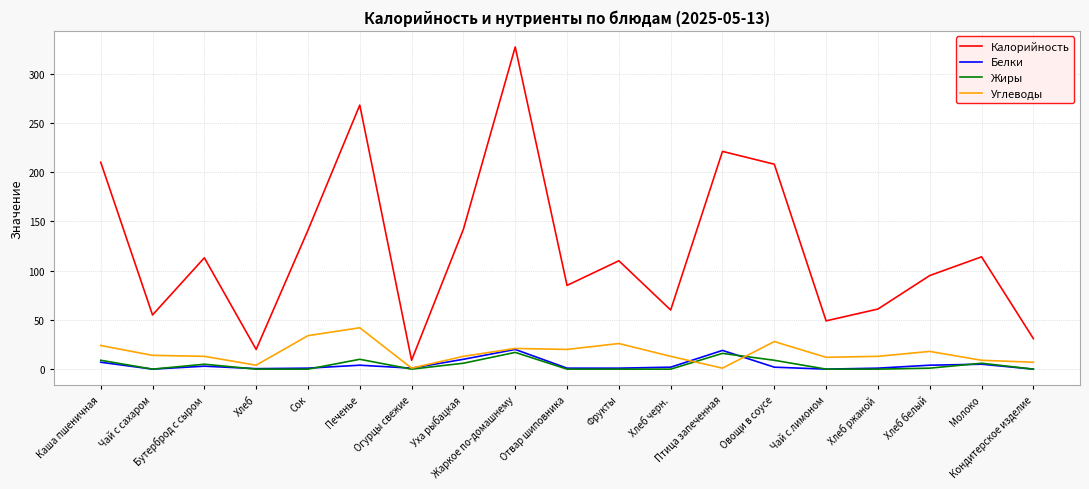

Rank the series by their maximum value, from highest to lowest.

Калорийность, Углеводы, Белки, Жиры